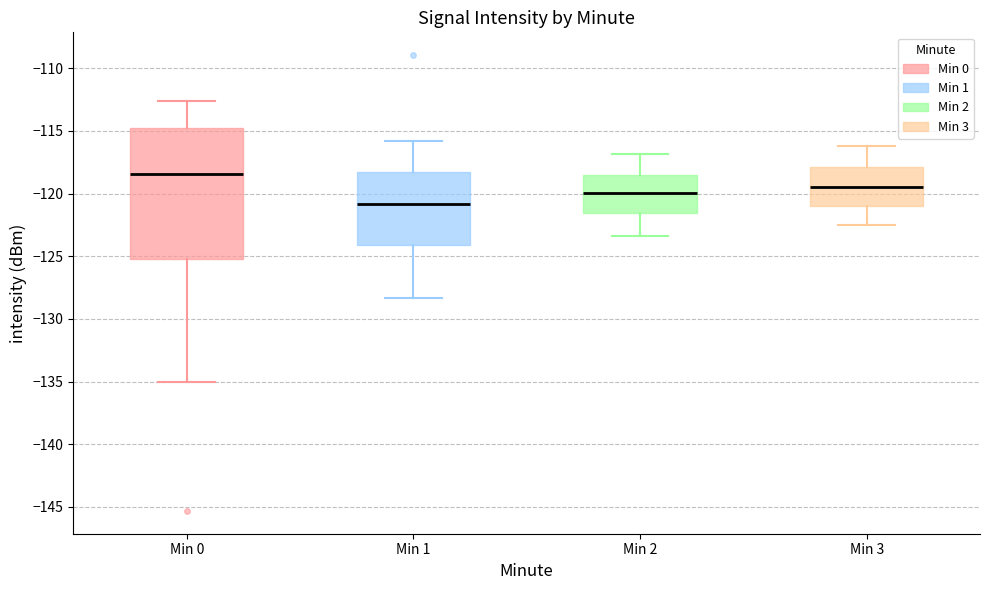

Which box is the tallest, from its lower edge to its upper edge?

Min 0